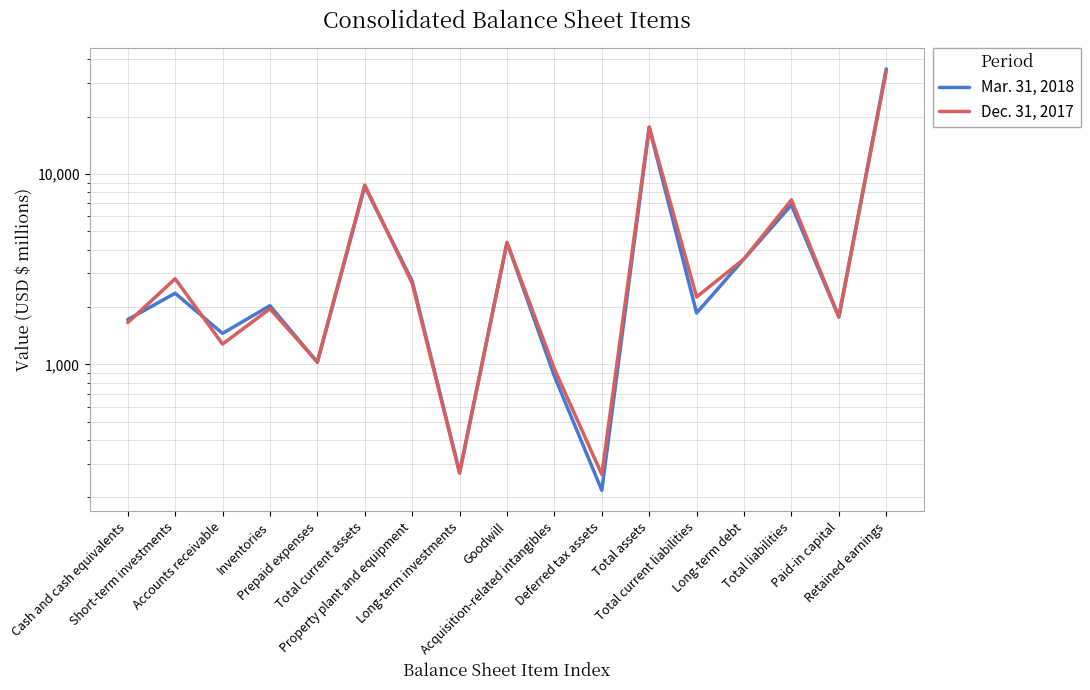

What are all the series names shown in the legend?

Mar. 31, 2018, Dec. 31, 2017